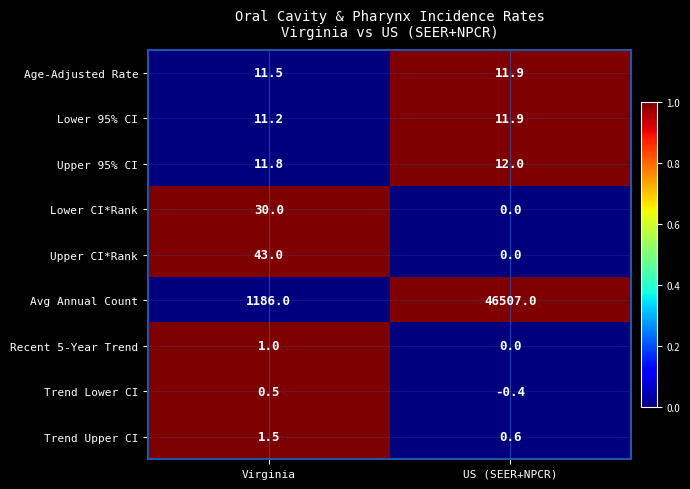

Where is Trend Upper CI nearest to the value 1?

US (SEER+NPCR)